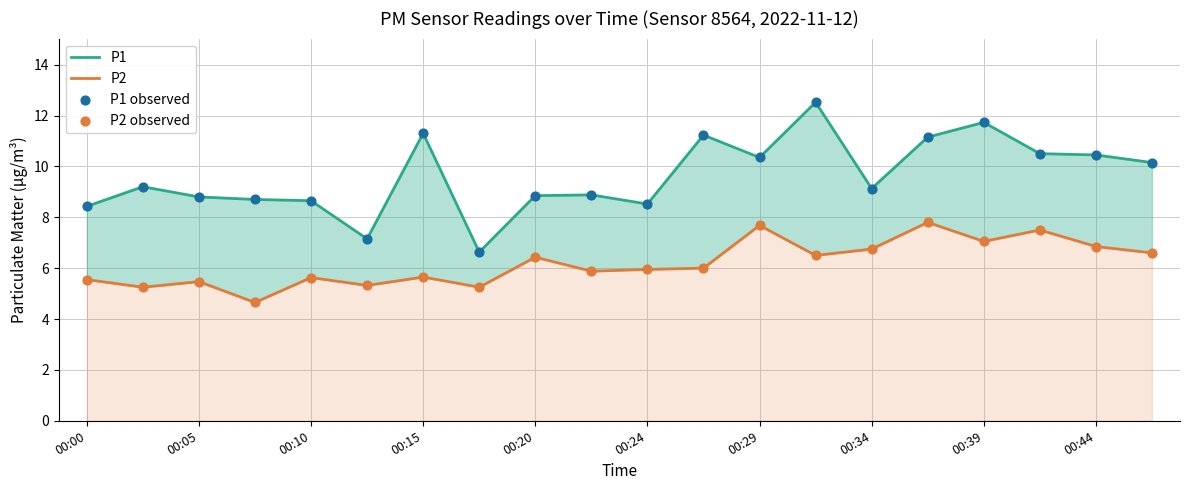

Which series has the widest spread of Y values?

P1